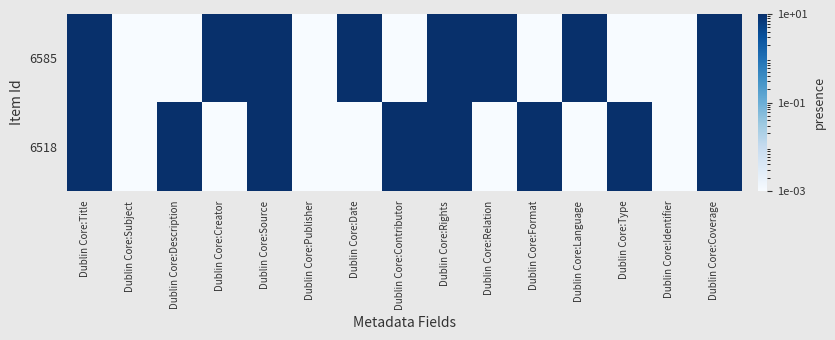

What is the greatest value displayed?

10.0